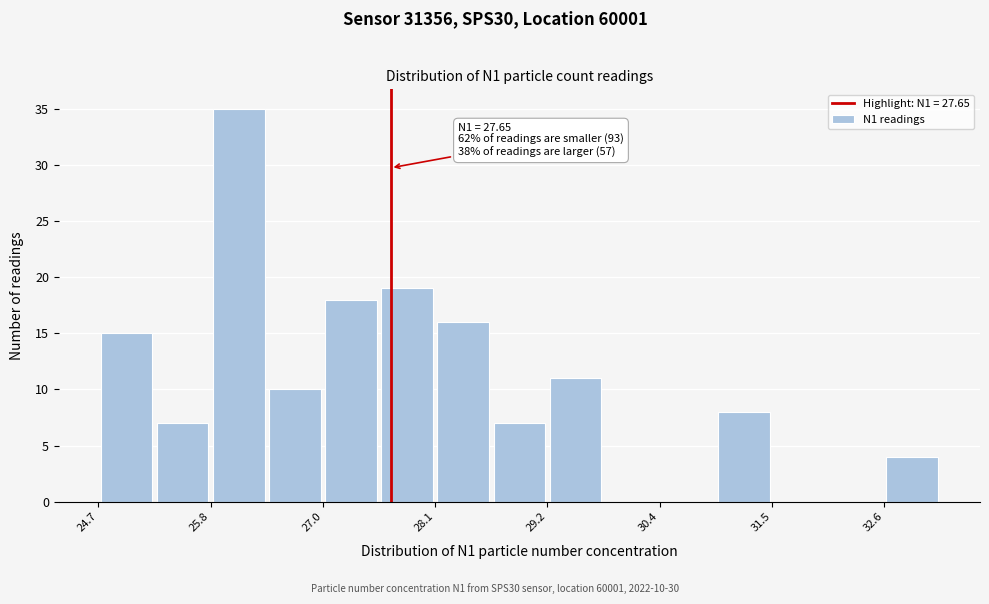

Read against the x-axis, roughly where is the centre of the tallest bar?

26.2